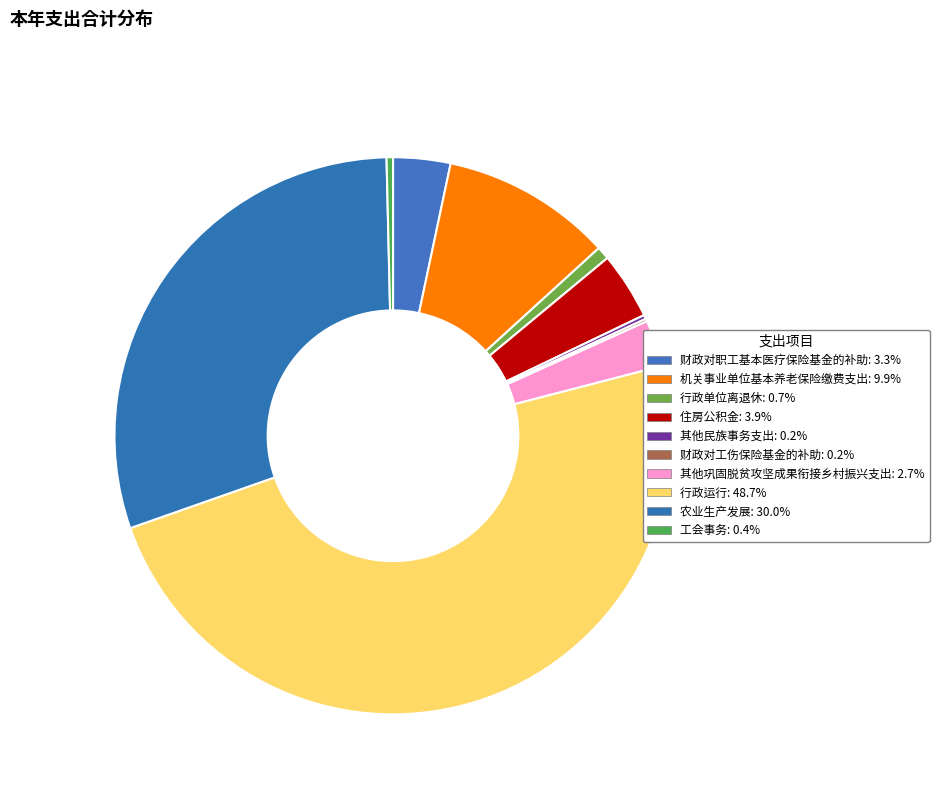

The 行政单位离退休 slice represents 13% of the pie. True or false?

False